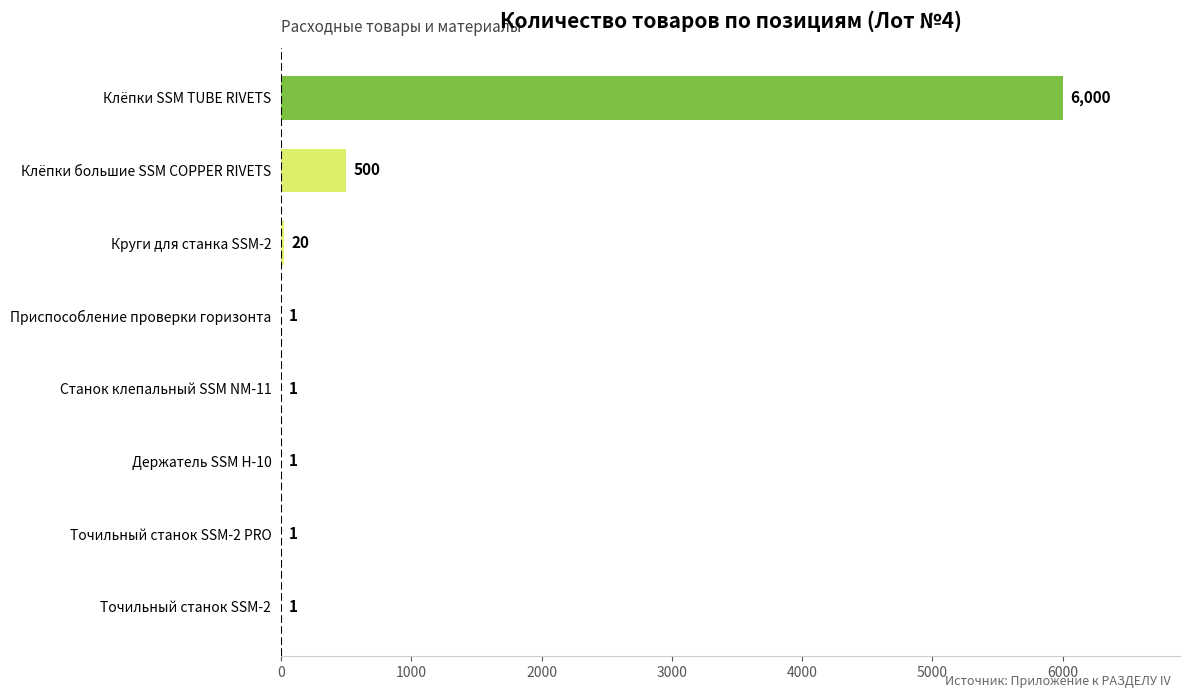

What is the greatest value displayed?

6000